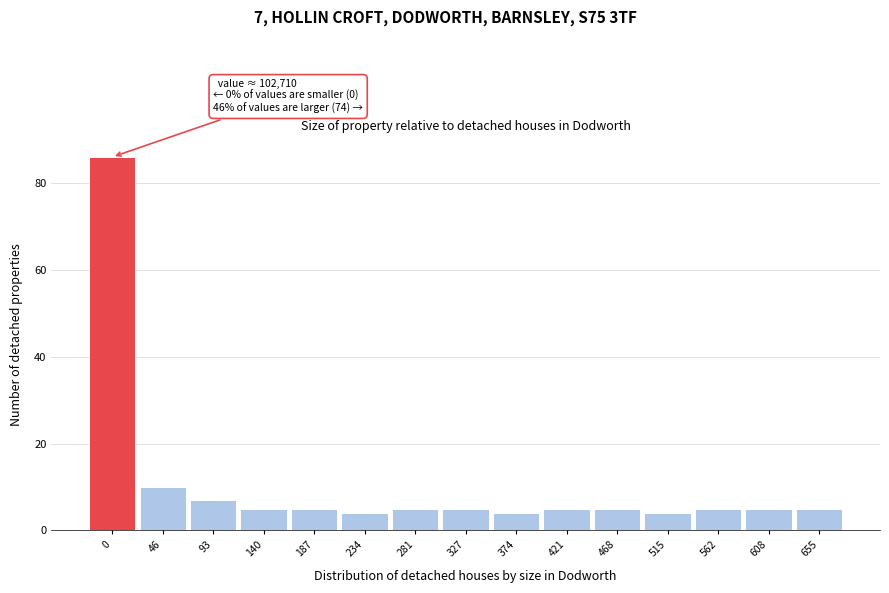

Reading left to right, transcribe all the data shown in this chart.

86	10	7	5	5	4	5	5	4	5	5	4	5	5	5